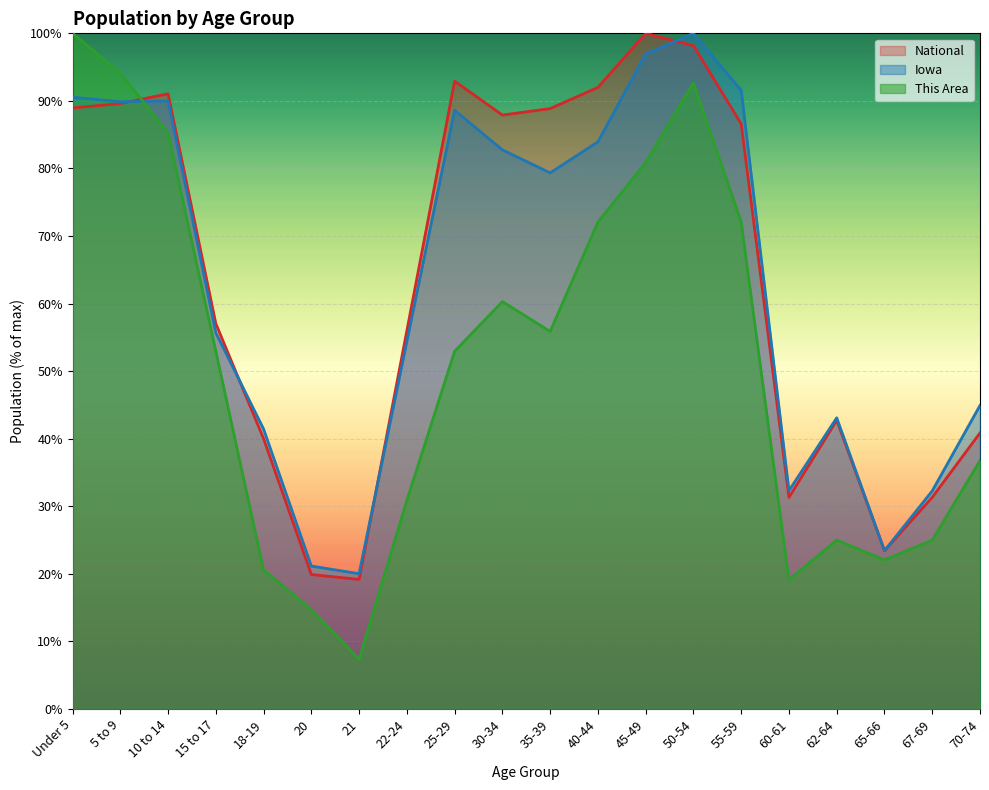

Reading right to left, transcribe all the data shown in this chart.

This Area: 36.8	25.0	22.1	25.0	19.1	72.1	92.6	80.9	72.1	55.9	60.3	52.9	30.9	7.4	14.7	20.6	52.9	85.3	94.1	100.0
Iowa: 44.9	32.3	23.4	43.1	32.3	91.6	100.0	97.0	83.9	79.4	82.8	88.6	54.4	20.0	21.2	41.4	55.7	90.0	89.9	90.5
National: 40.9	31.3	23.4	42.7	31.3	86.6	98.2	100.0	92.0	88.9	87.9	92.9	56.0	19.2	19.9	40.0	57.0	91.1	89.6	89.0